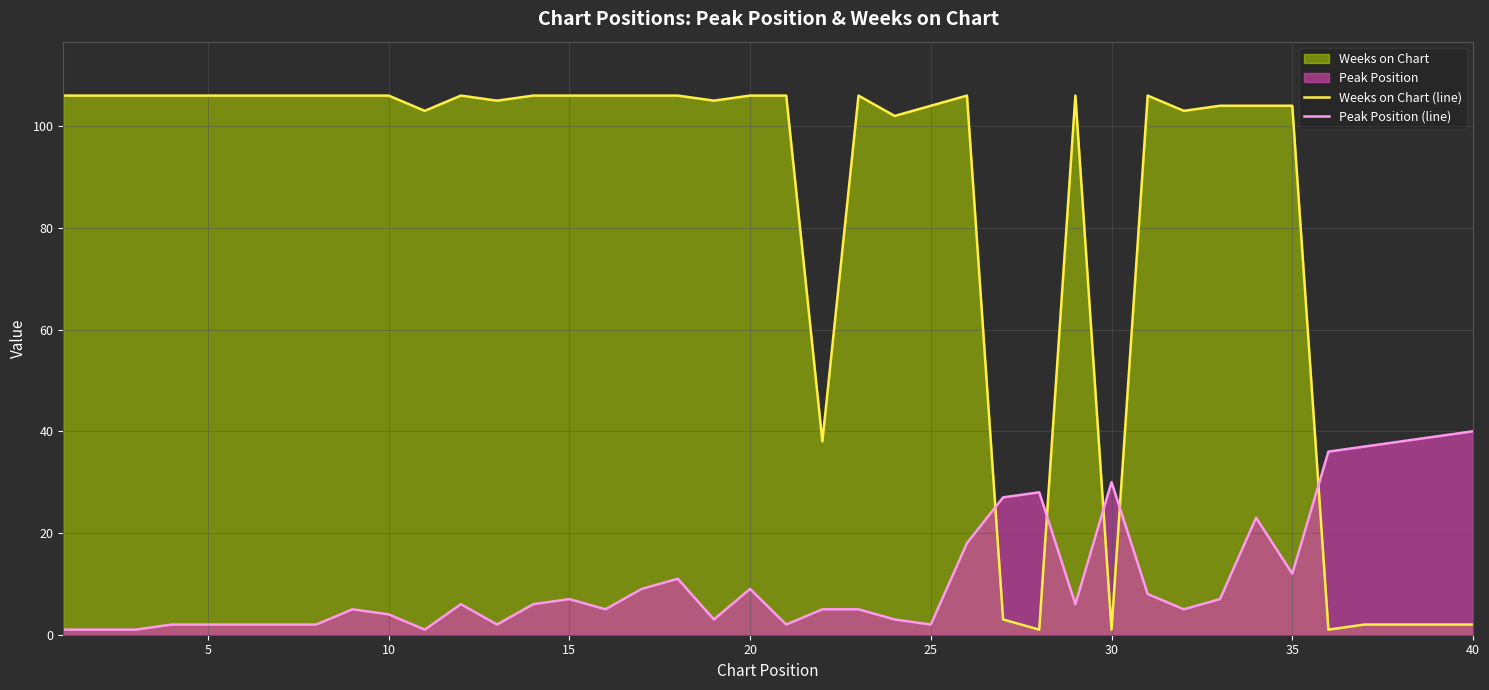

What is the highest value of the Weeks on Chart (line) series?

106